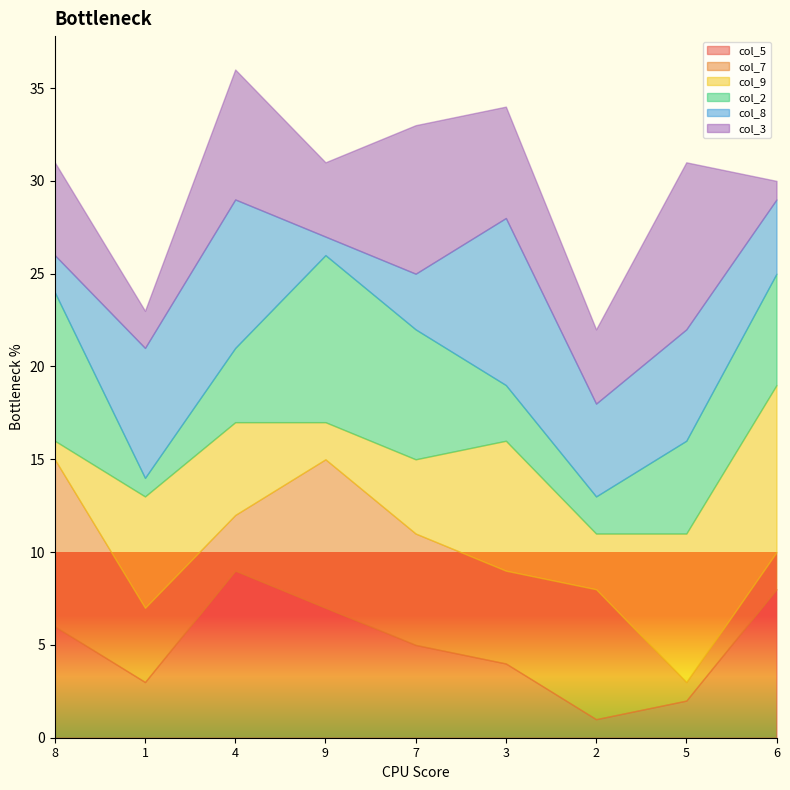

How many interior local peaks does the col_9 series have?

2